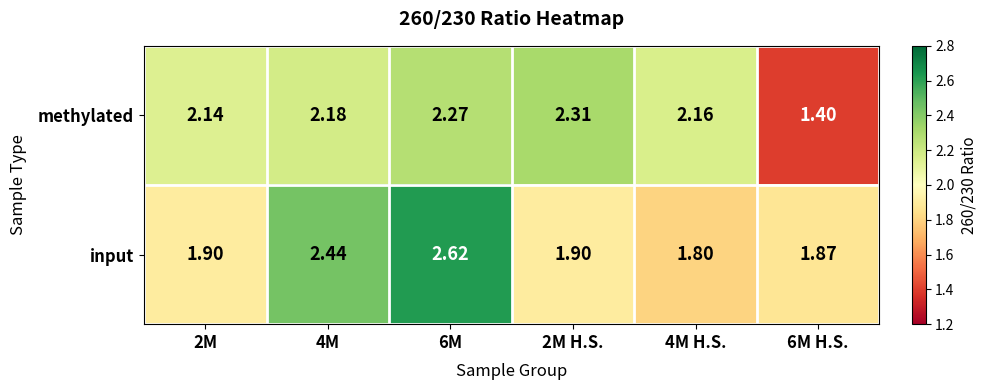

How many data points does each series have?

6